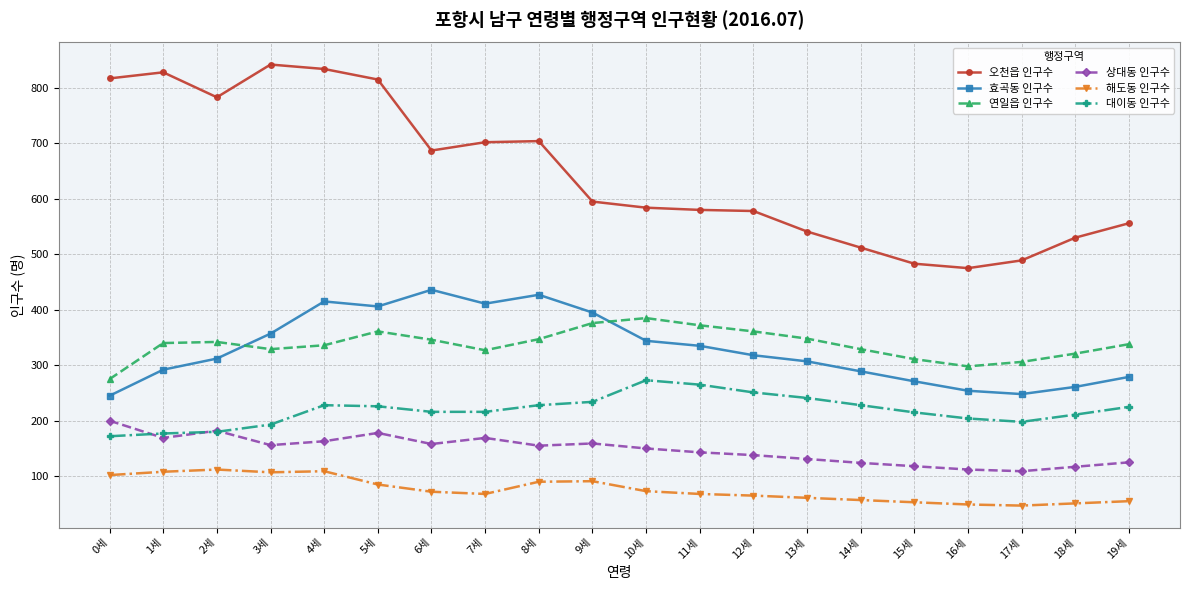

What is the minimum value shown in the chart?

47